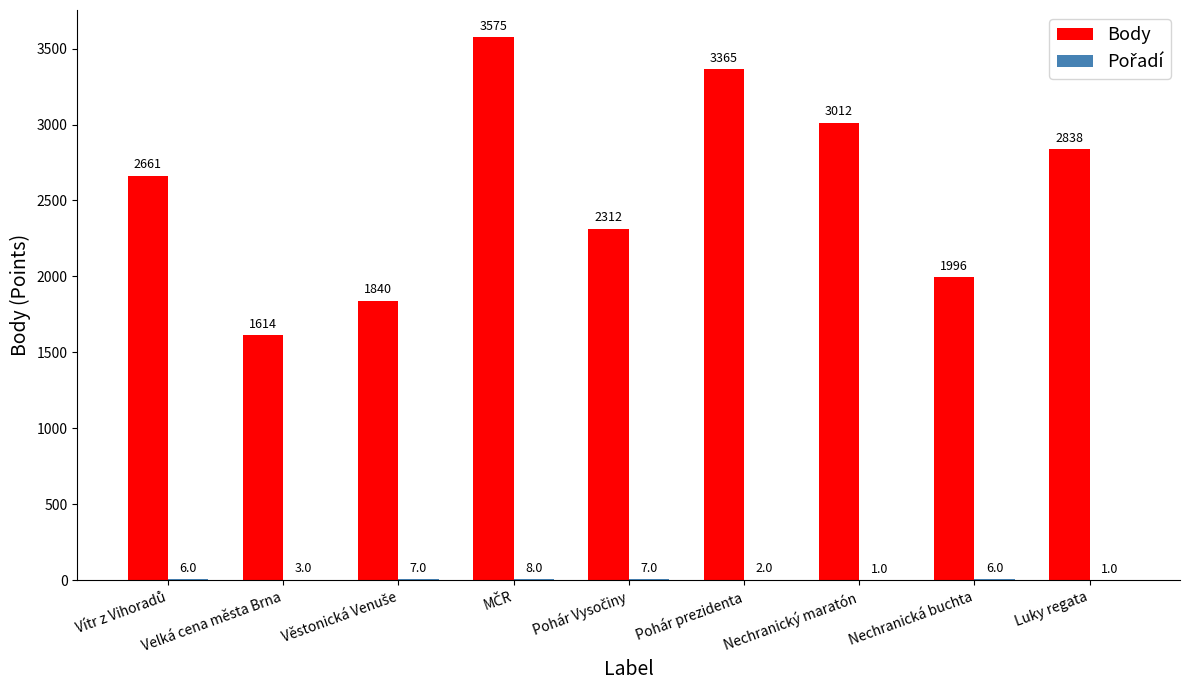

The value of Body at Nechranický maratón is 1484. True or false?

False